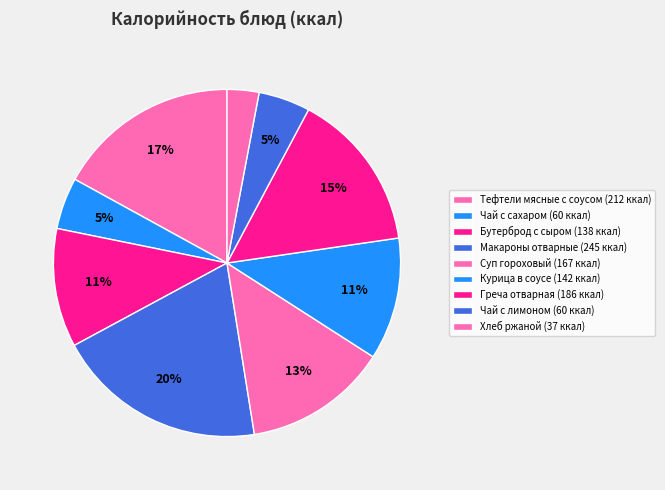

What is the change in value from Тефтели мясные с соусом to Греча отварная?

-26